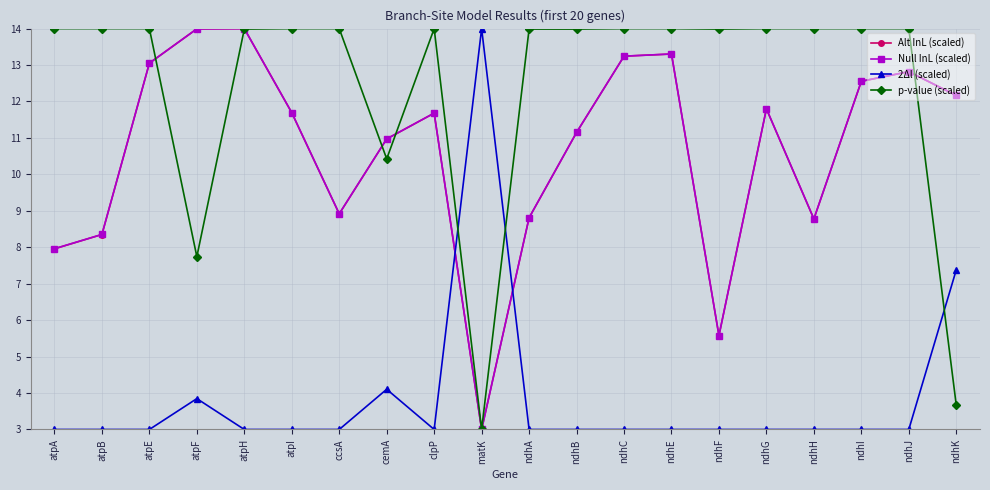

Which series ends up on top after the final intersection of p-value (scaled) and 2Δl (scaled)?

2Δl (scaled)